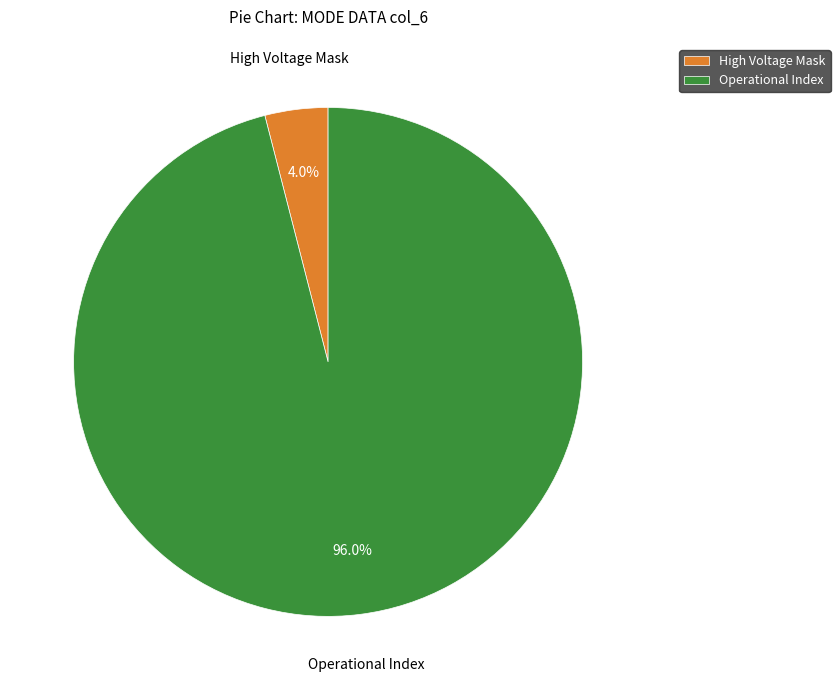

How many segments does this pie chart have?

2